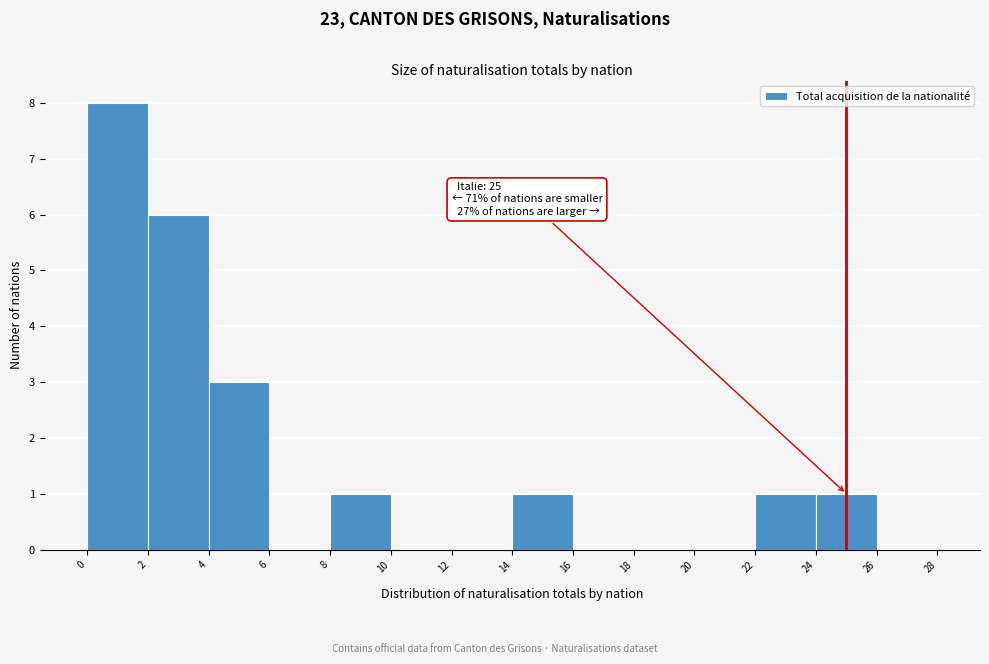

Over which range of the x-axis is the bar tallest?

0 to 2